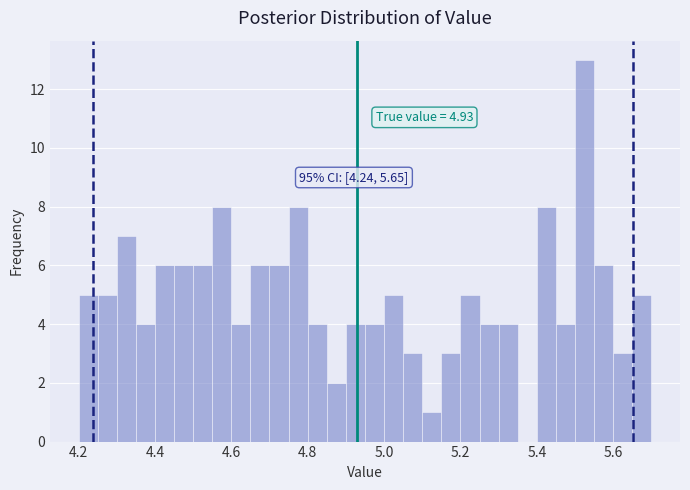

Read against the x-axis, roughly where is the centre of the tallest bar?

5.52